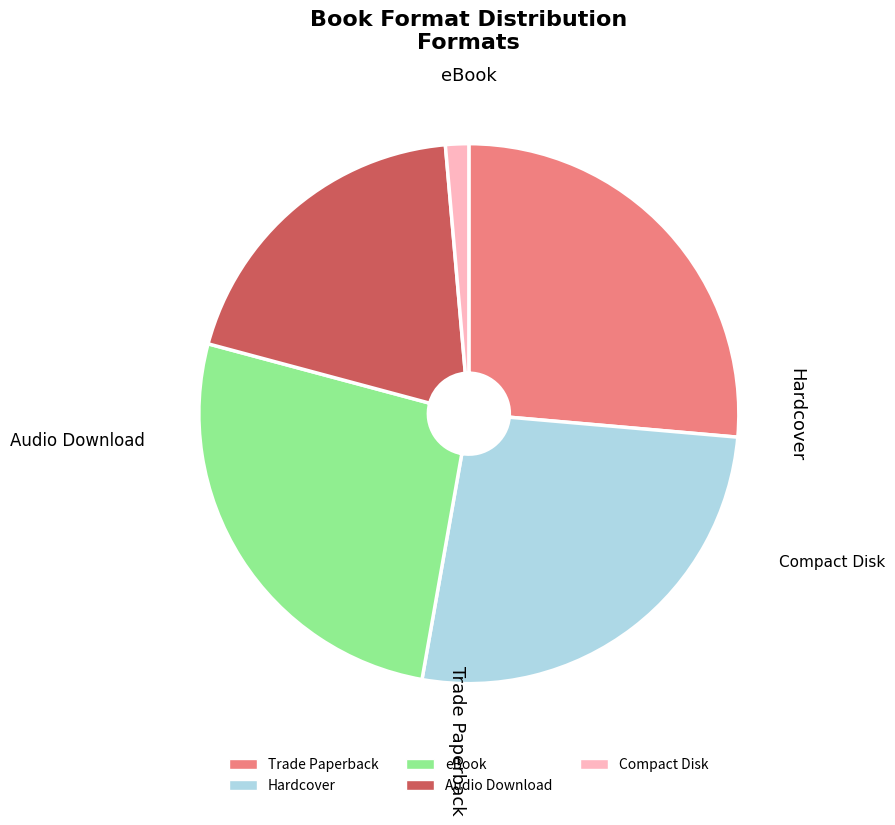

How much of the chart is everything except Hardcover?

73.6%